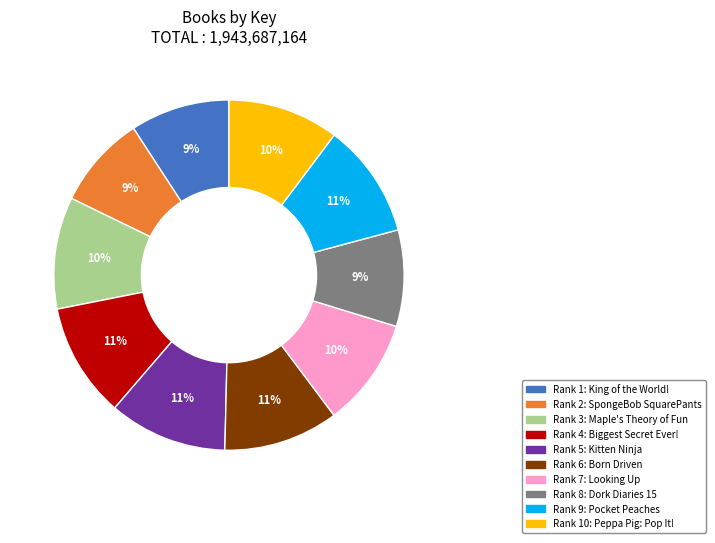

True or false: Rank 2: SpongeBob SquarePants accounts for 9% of the total.

True